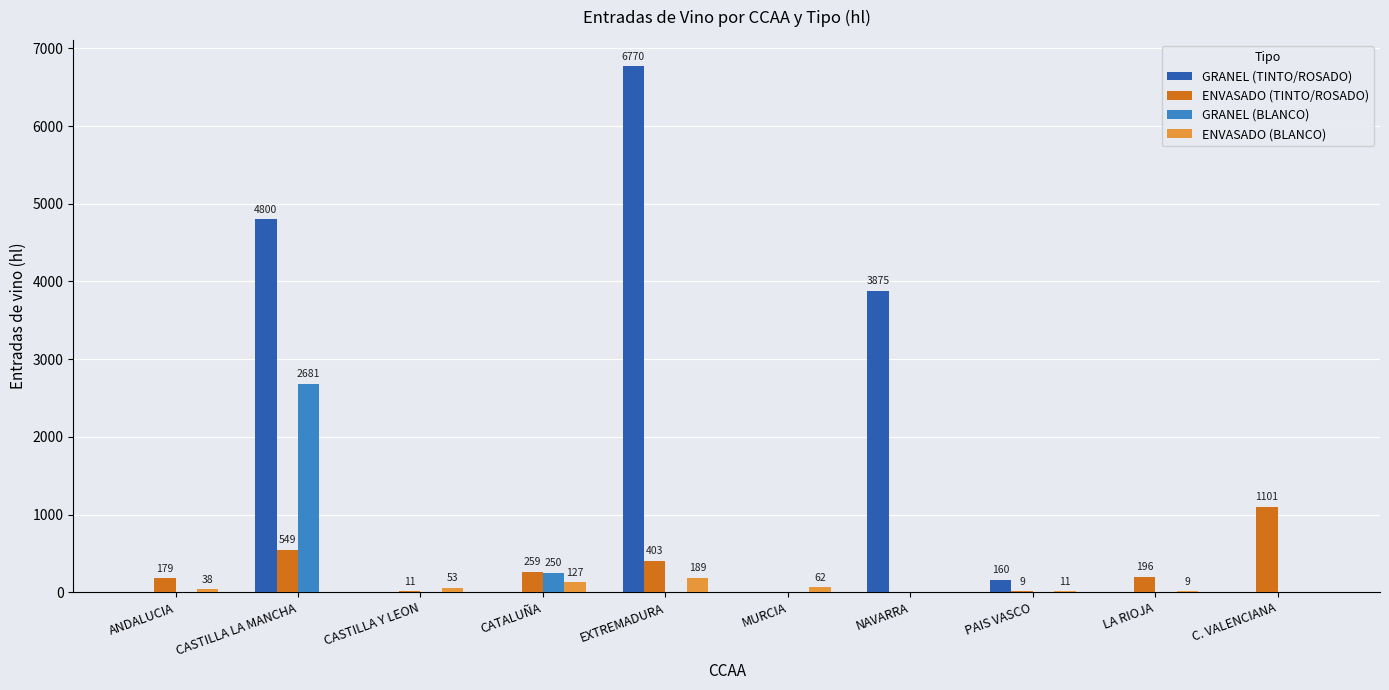

How many groups of bars are there?

10